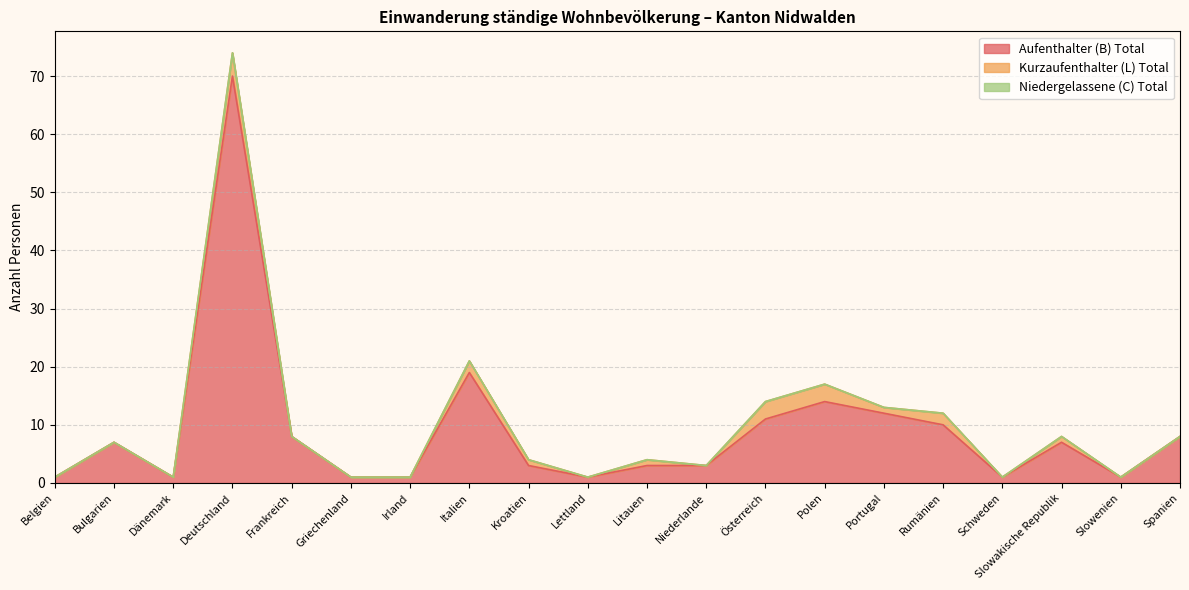

What is the sum of the Kurzaufenthalter (L) Total values at Griechenland and Portugal?

1